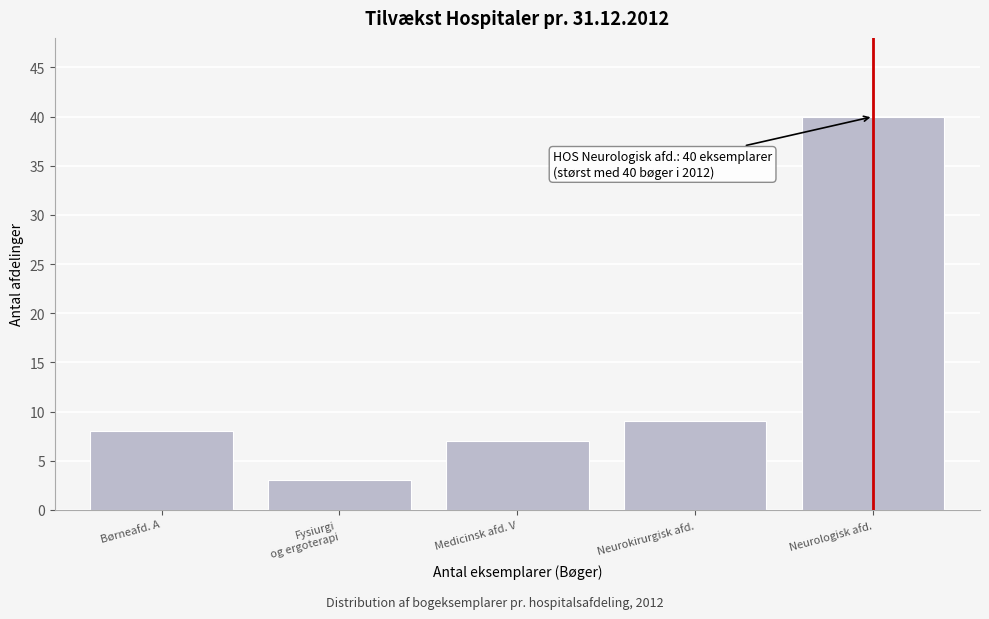

Reading left to right, extract all data points from this chart.

8	3	7	9	40